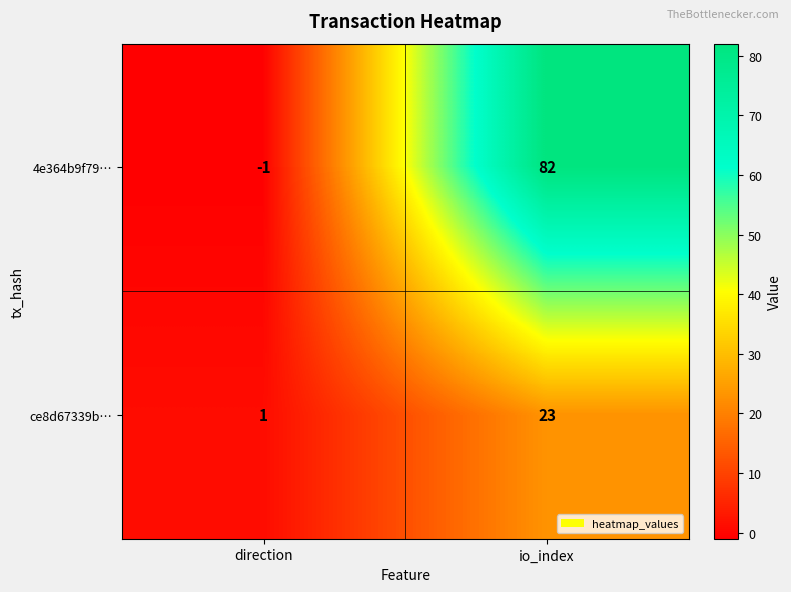

Where is 4e364b9f79… nearest to the value 40?

direction